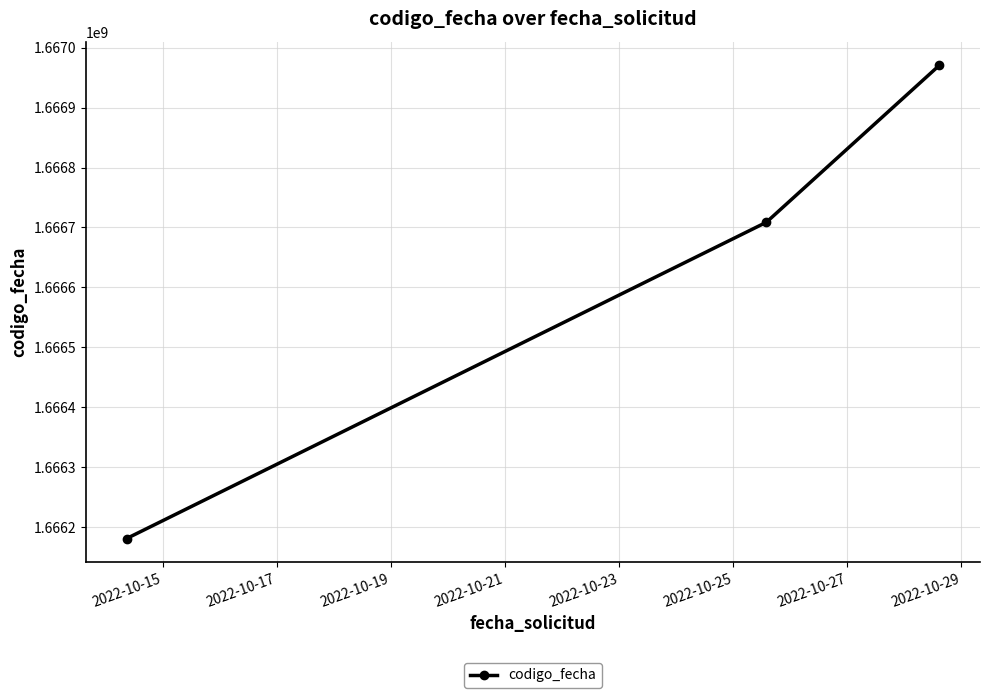

What is the minimum value shown in the chart?

1666180934